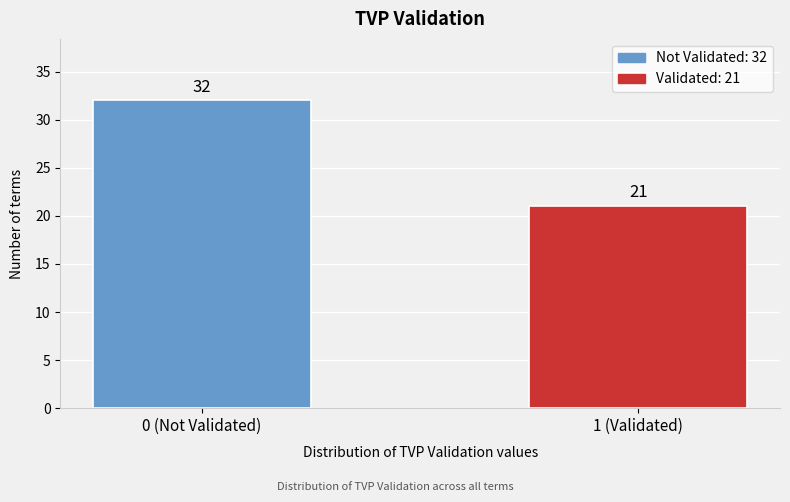

Reading right to left, transcribe all the data shown in this chart.

1 (Validated)=21	0 (Not Validated)=32